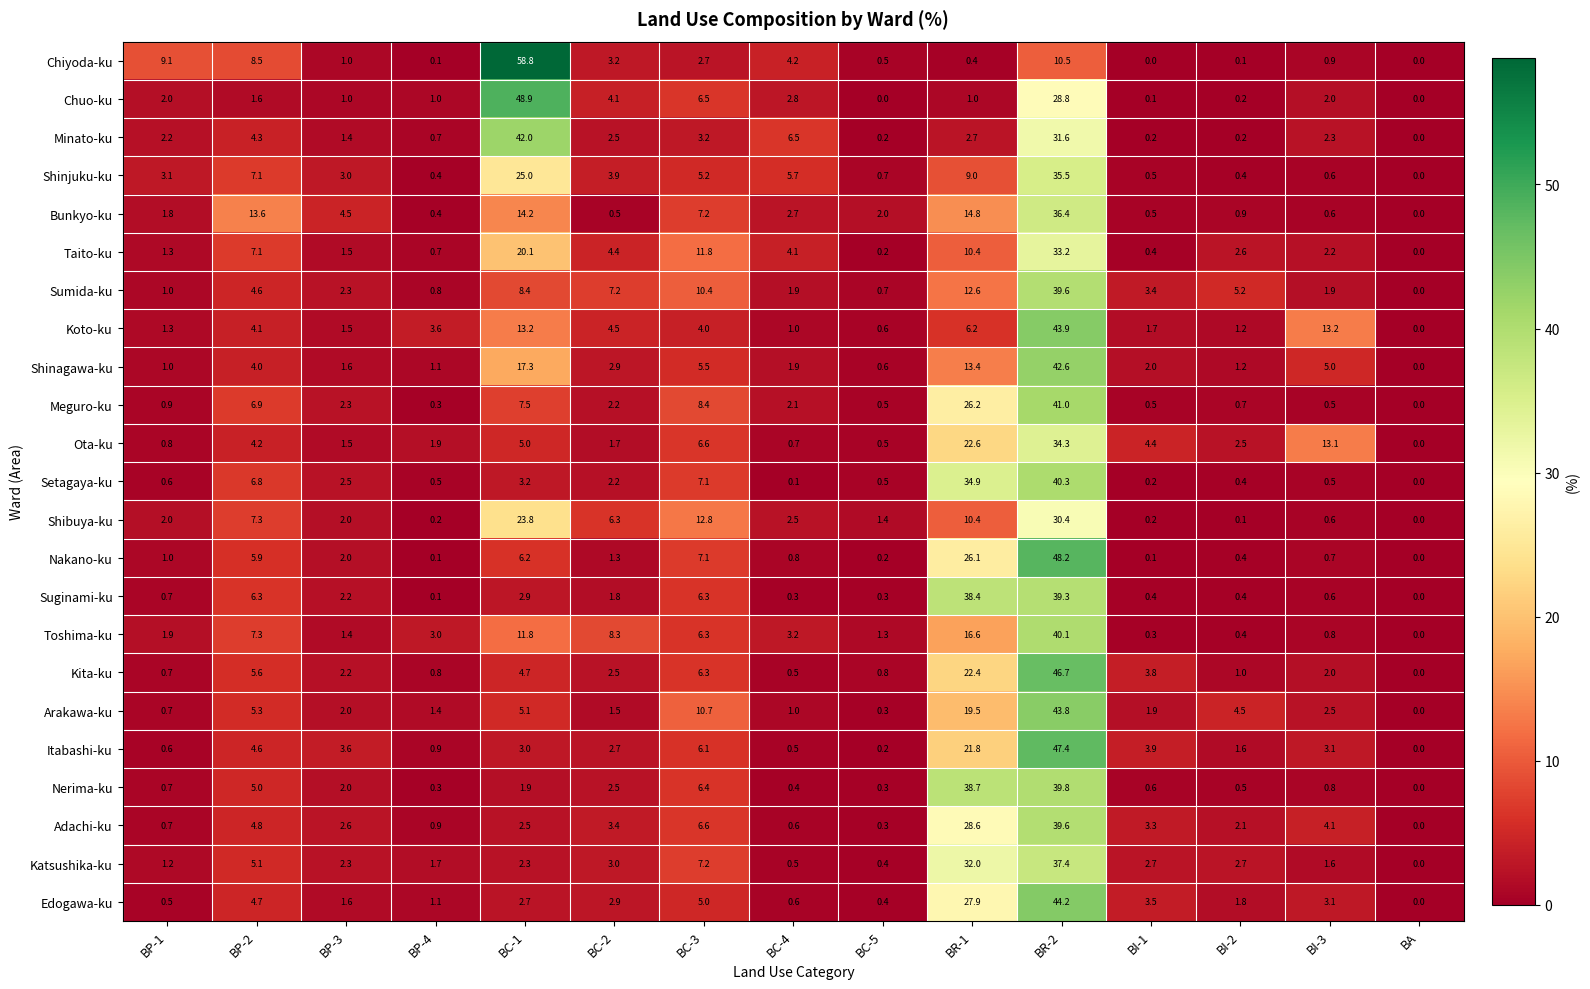

What is the difference between the second highest and second lowest values in the Sumida-ku series?

11.9